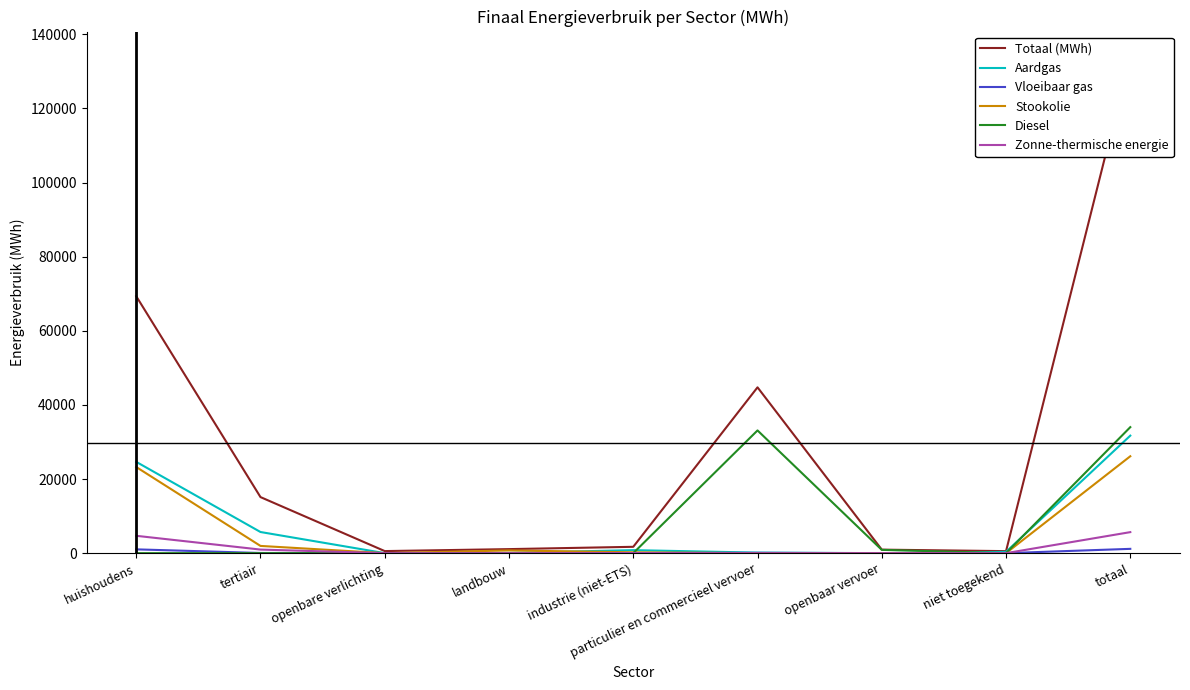

At how many categories does at least one series exceed 15549?

3